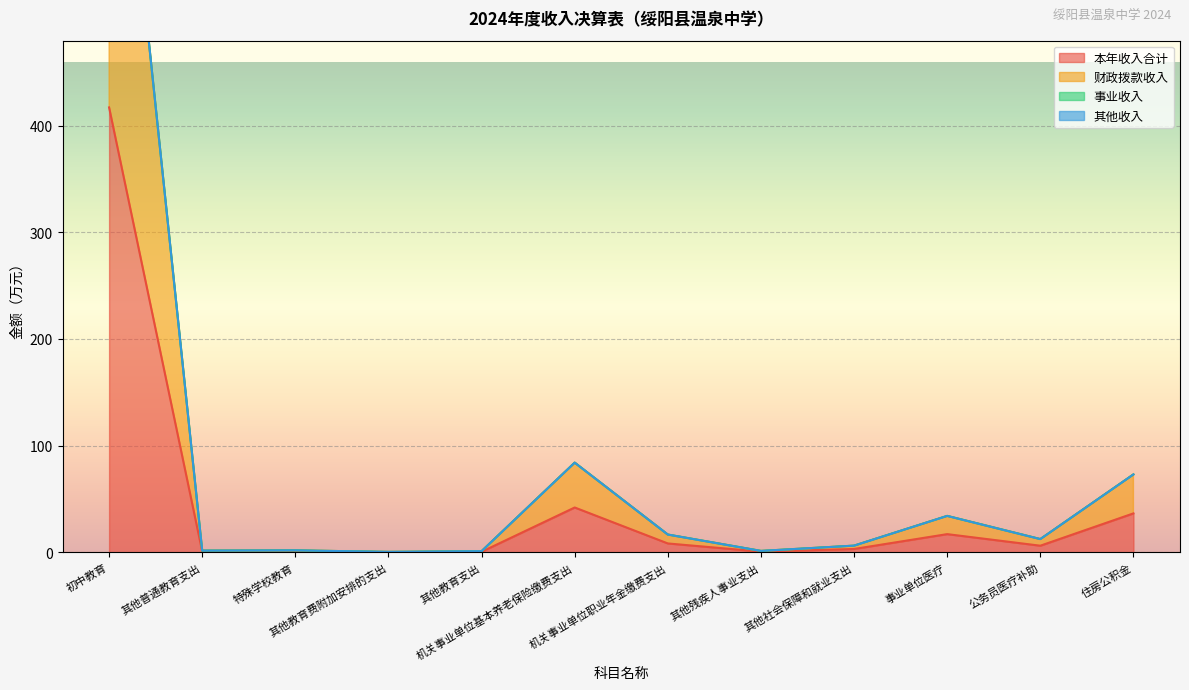

What is the highest value of the 本年收入合计 series?

417.0